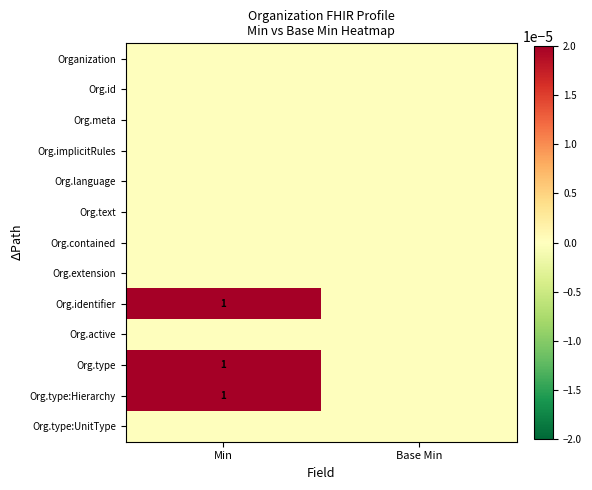

Count the number of data series in this chart.

13